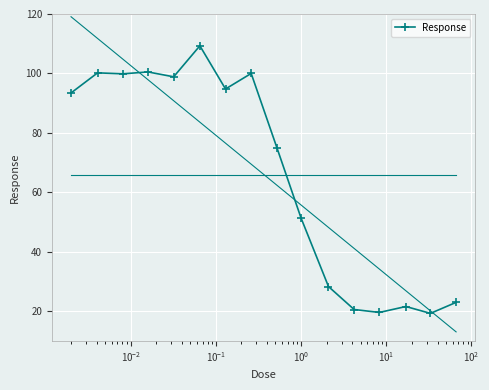

What is the average value?

66.0